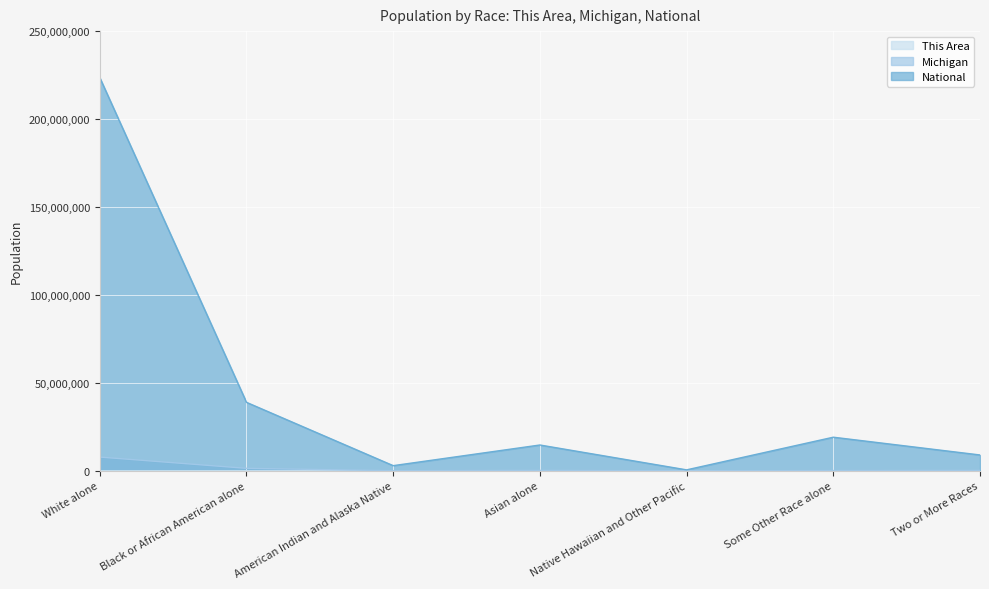

Rank the series by their maximum value, from highest to lowest.

National, Michigan, This Area